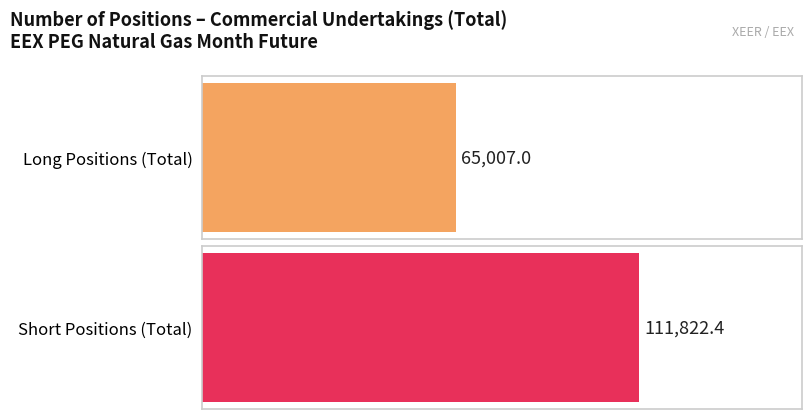

What is the greatest value displayed?

111822.4